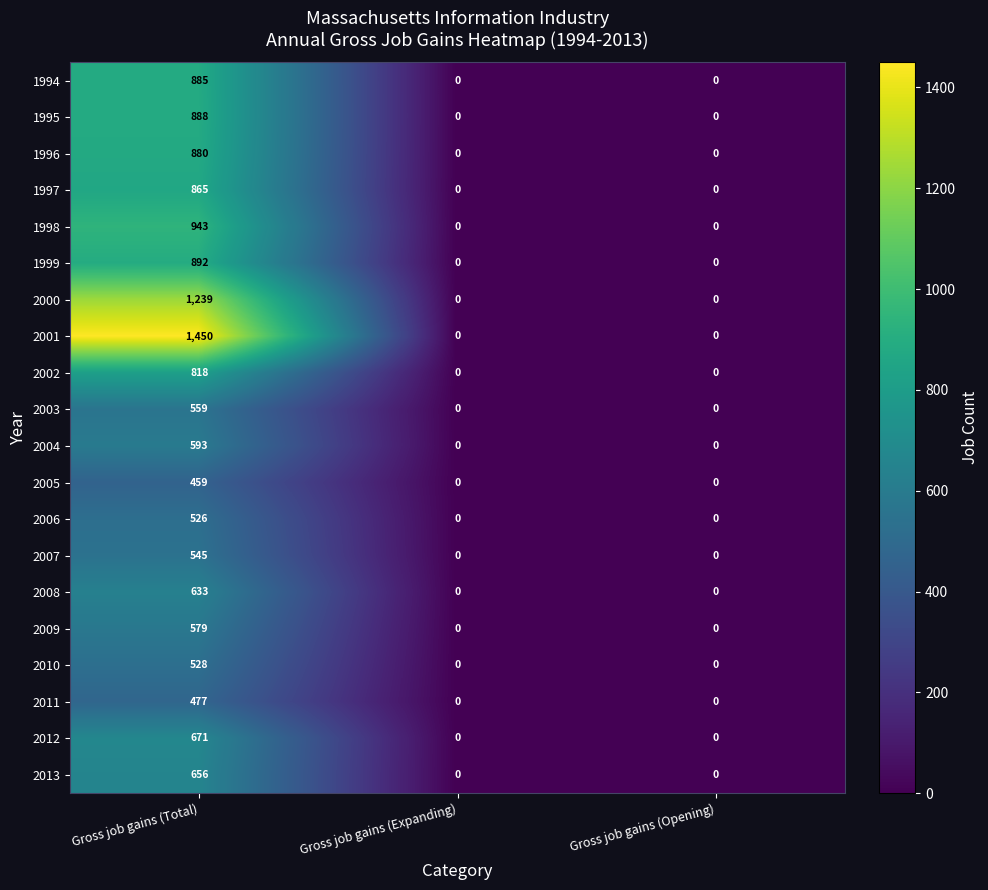

How many data points in 1995 are above 0?

1